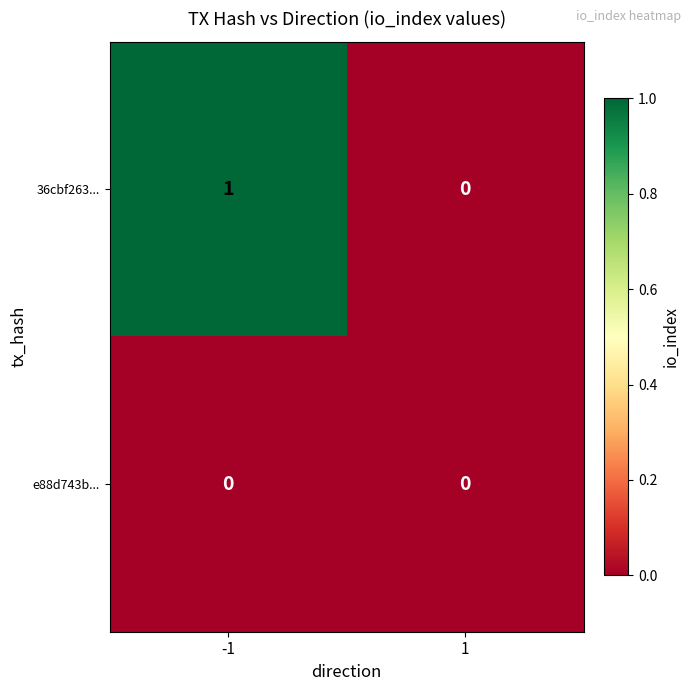

List the series in order of their overall mean, highest first.

36cbf263..., e88d743b...